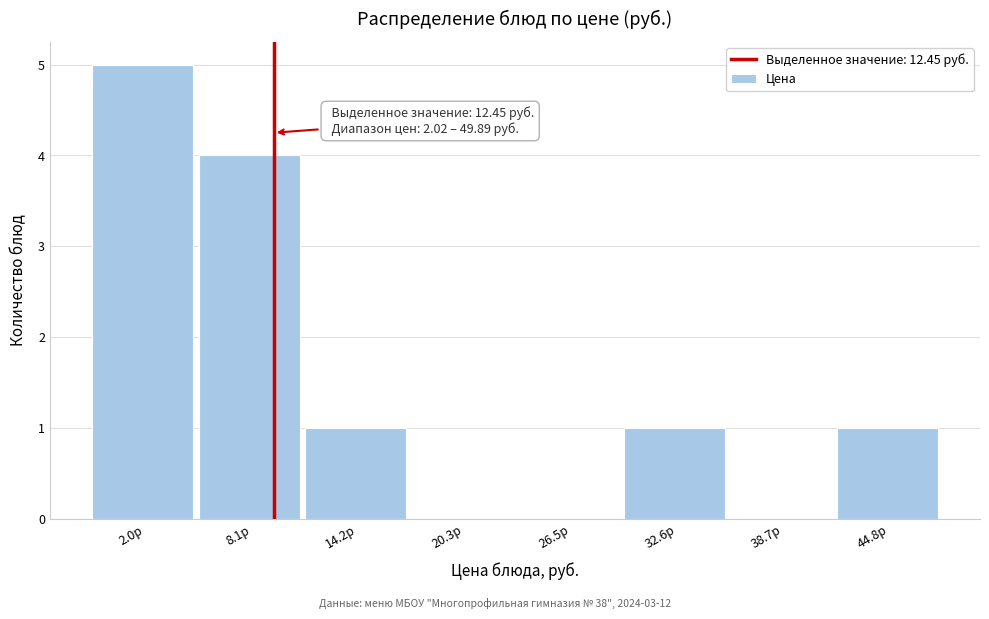

Reading right to left, extract all data points from this chart.

44.8р=1	38.7р=0	32.6р=1	26.5р=0	20.3р=0	14.2р=1	8.1р=4	2.0р=5